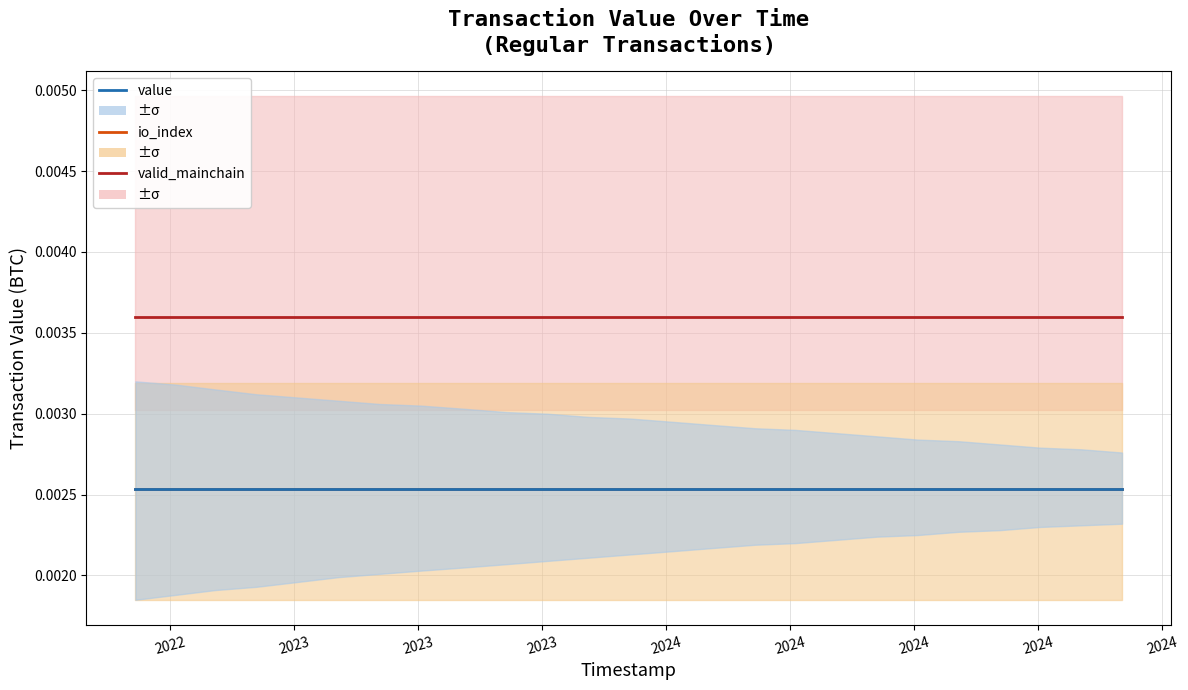

Rank the series by their maximum value, from highest to lowest.

valid_mainchain, io_index, value